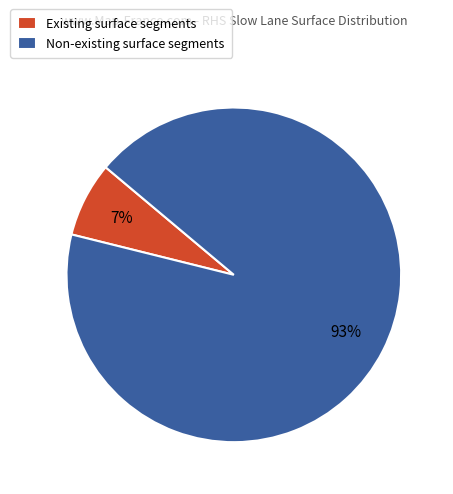

To the nearest percent, what is the average slice percentage?

50%